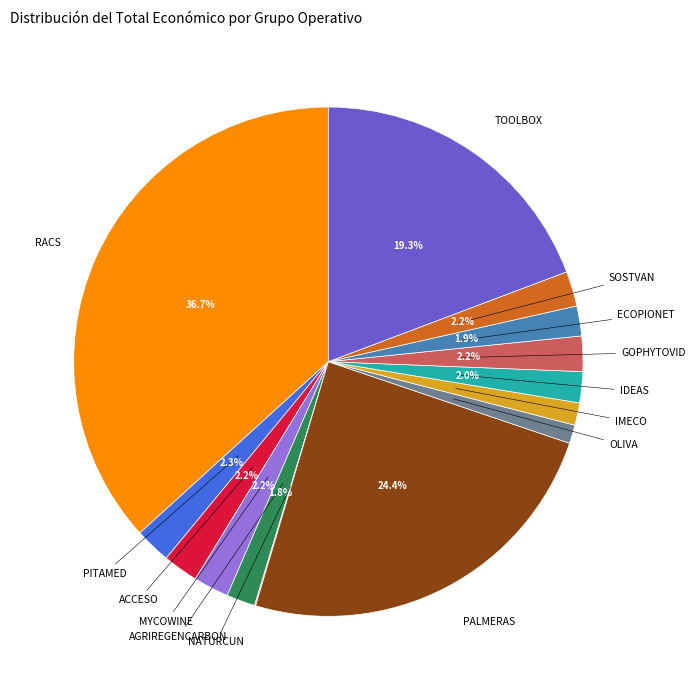

True or false: IDEAS accounts for 2% of the total.

True